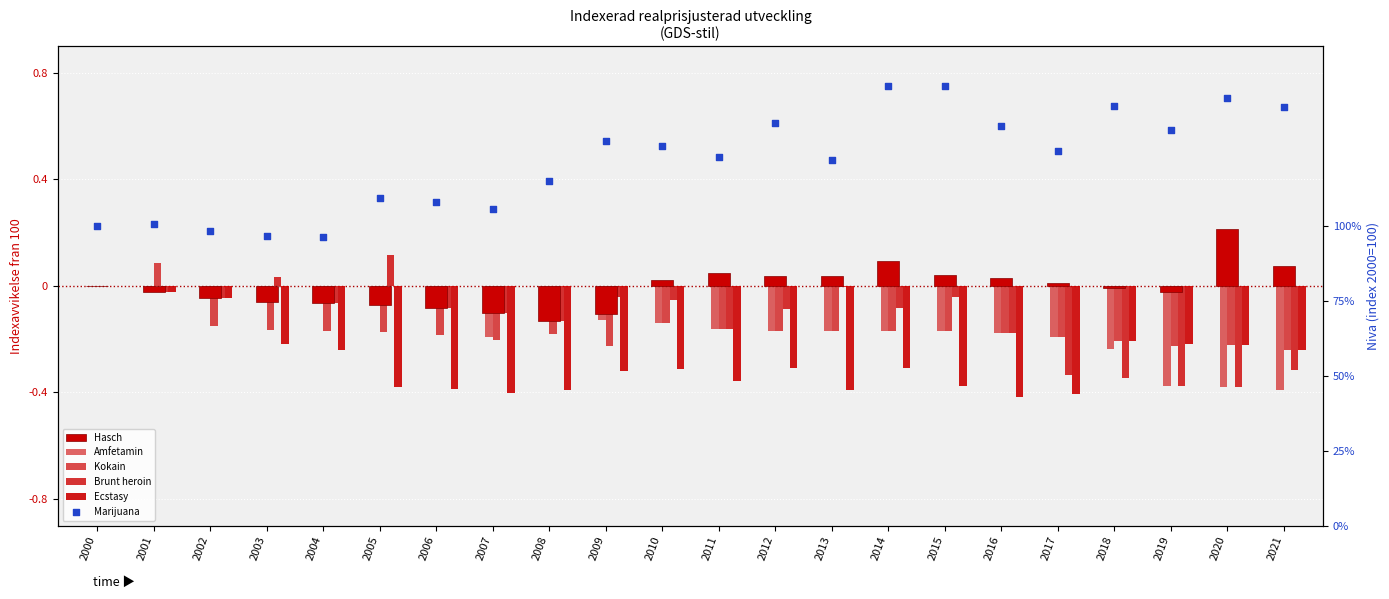

At how many categories does at least one series exceed 95?

22